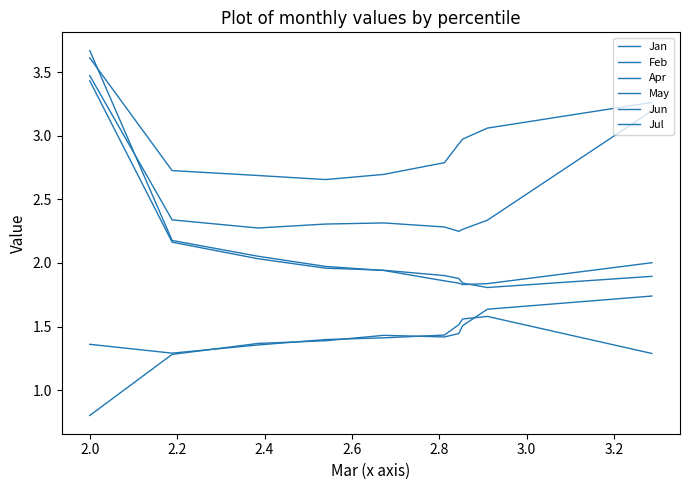

True or false: Apr and Feb intersect in this chart.

False